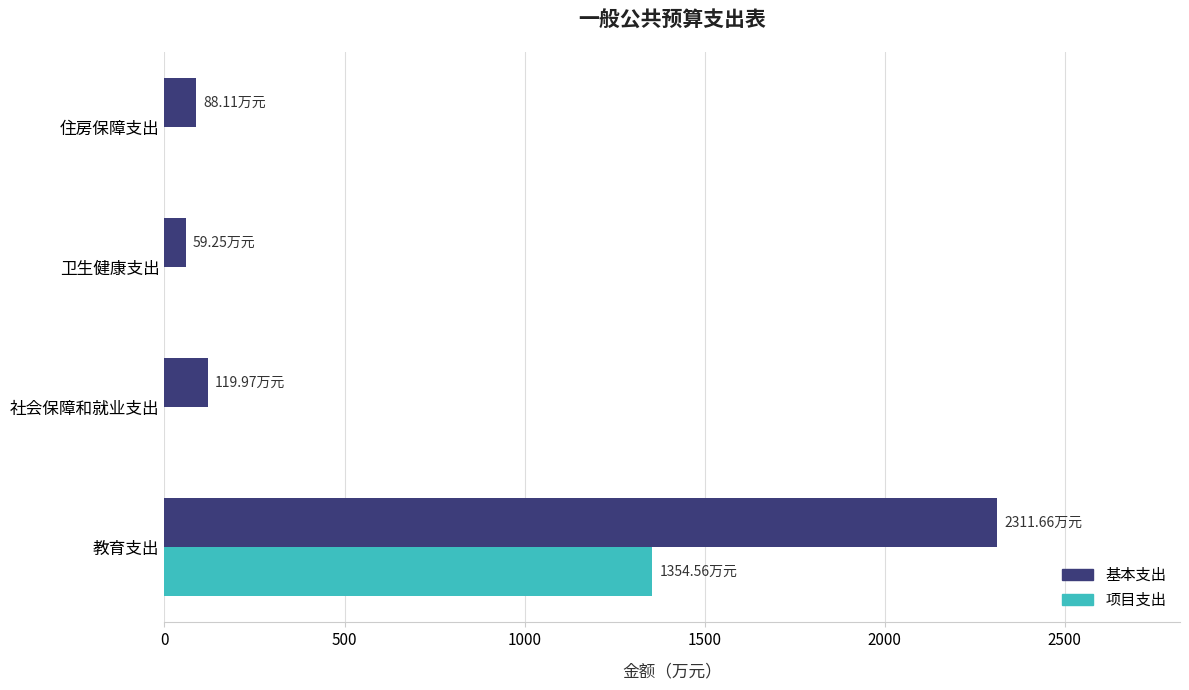

At which label is 基本支出 closest to 1185?

社会保障和就业支出